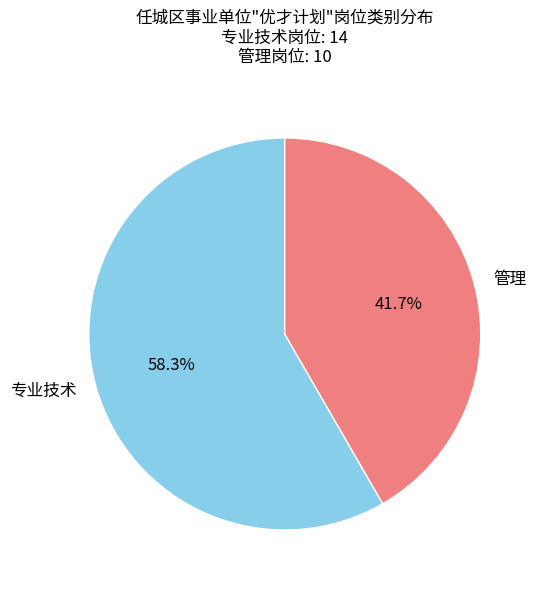

True or false: 管理 accounts for 42% of the total.

True